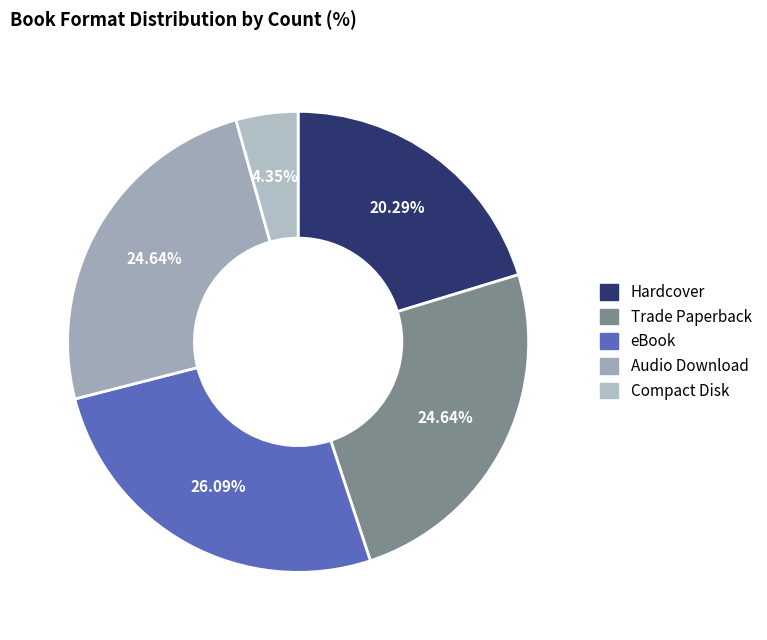

Which slice is the largest?

eBook